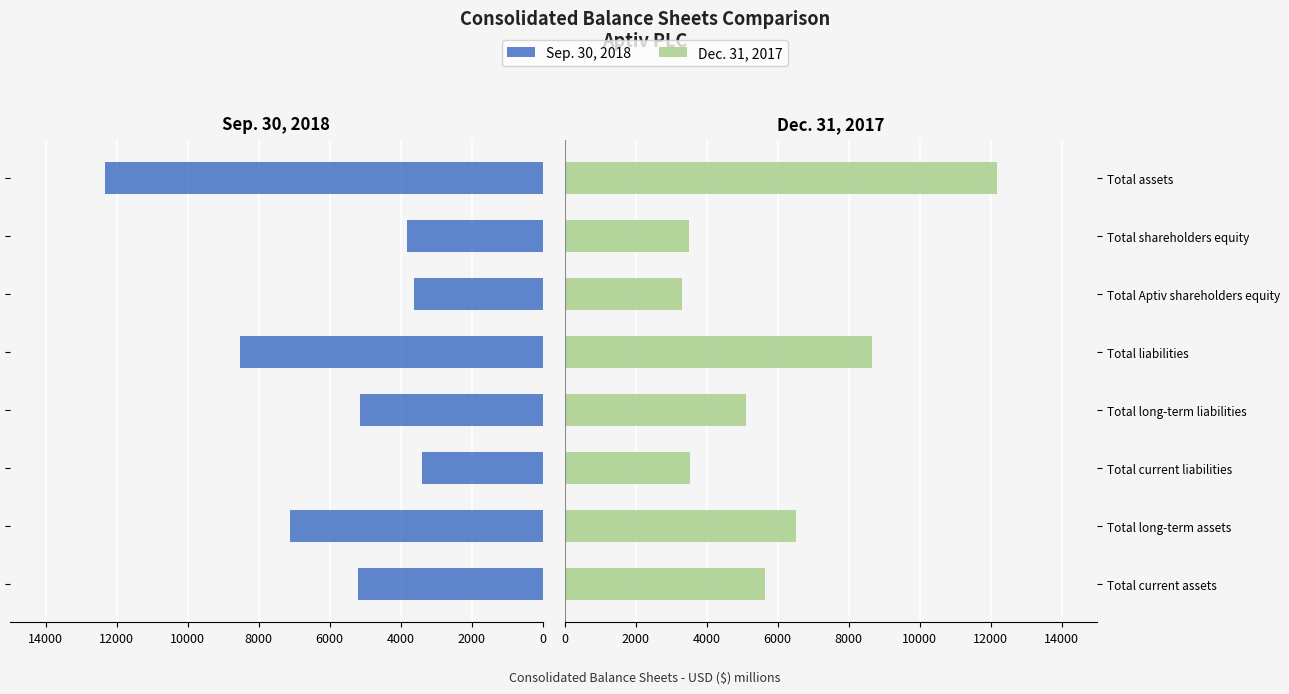

What is the value of the Sep. 30, 2018 bar at the 3rd from the left?

3387